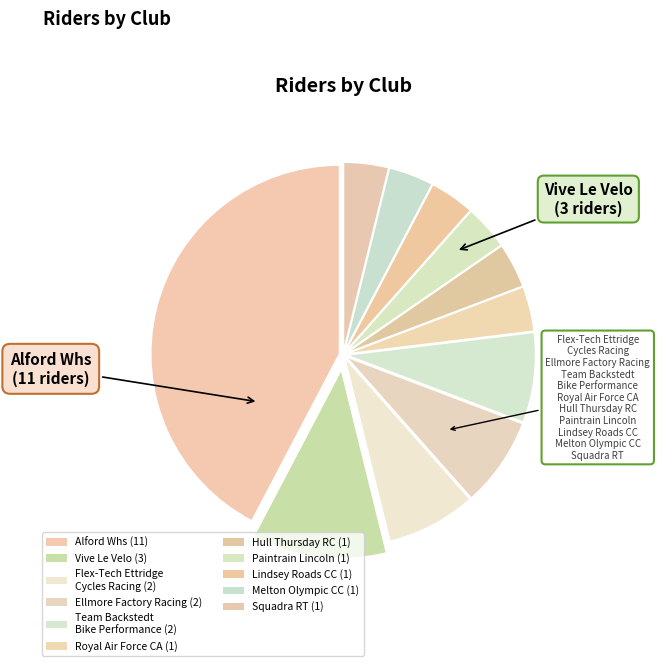

Count the number of slices in the pie.

11